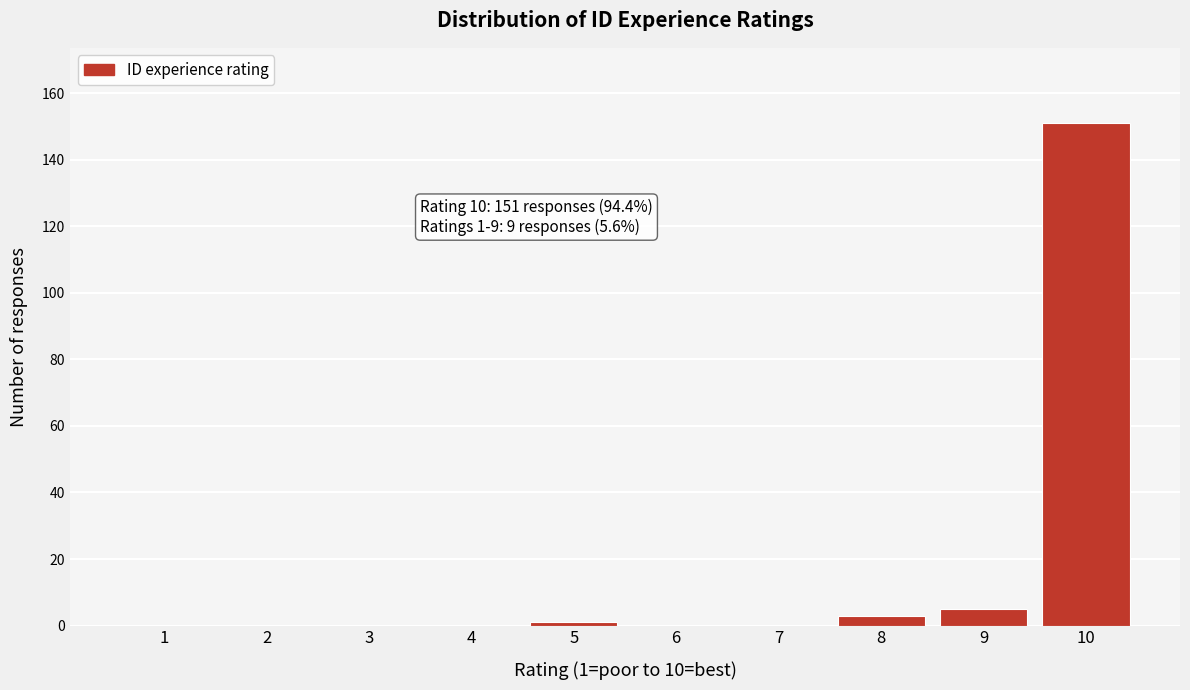

Reading left to right, list all the values displayed in this chart.

1=0	2=0	3=0	4=0	5=1	6=0	7=0	8=3	9=5	10=151